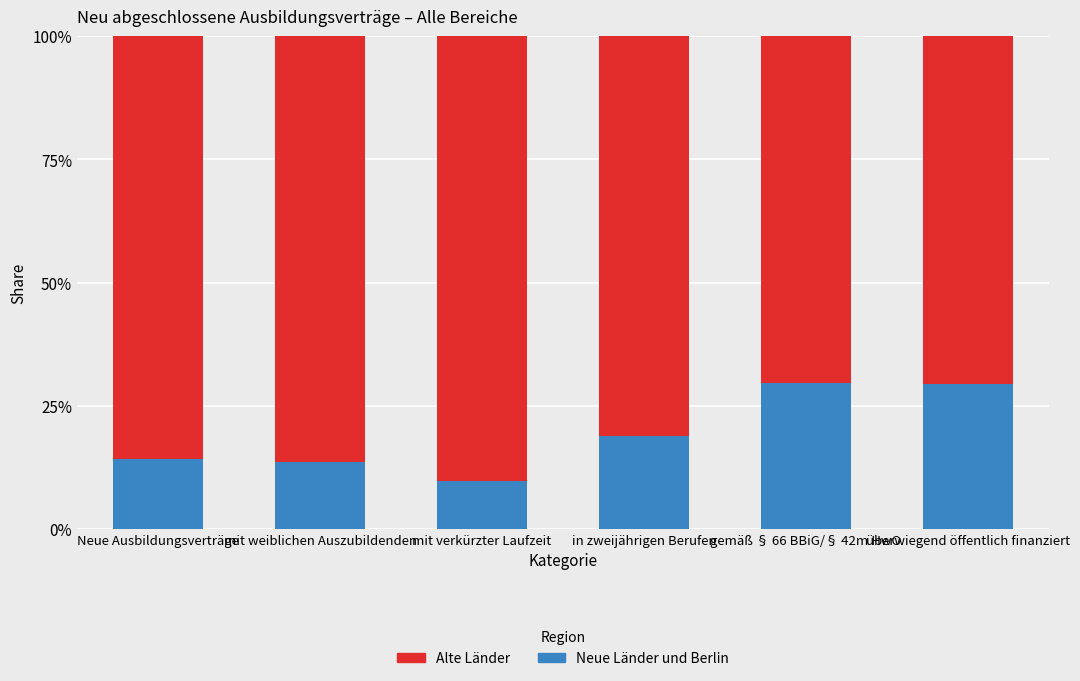

What is the total value across all series at mit verkürzter Laufzeit?

100.0